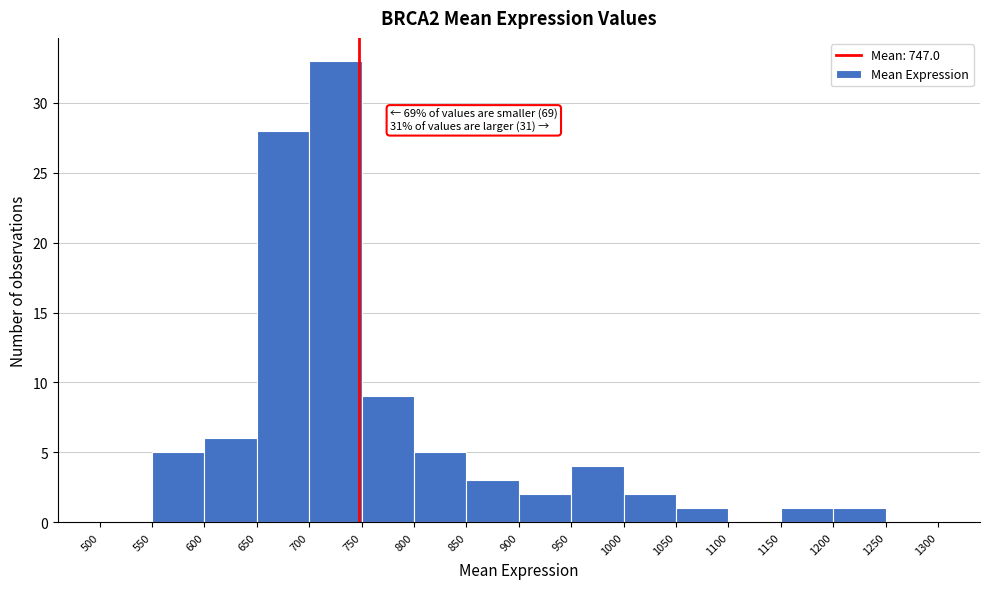

Over which range of the x-axis is the bar tallest?

700 to 750